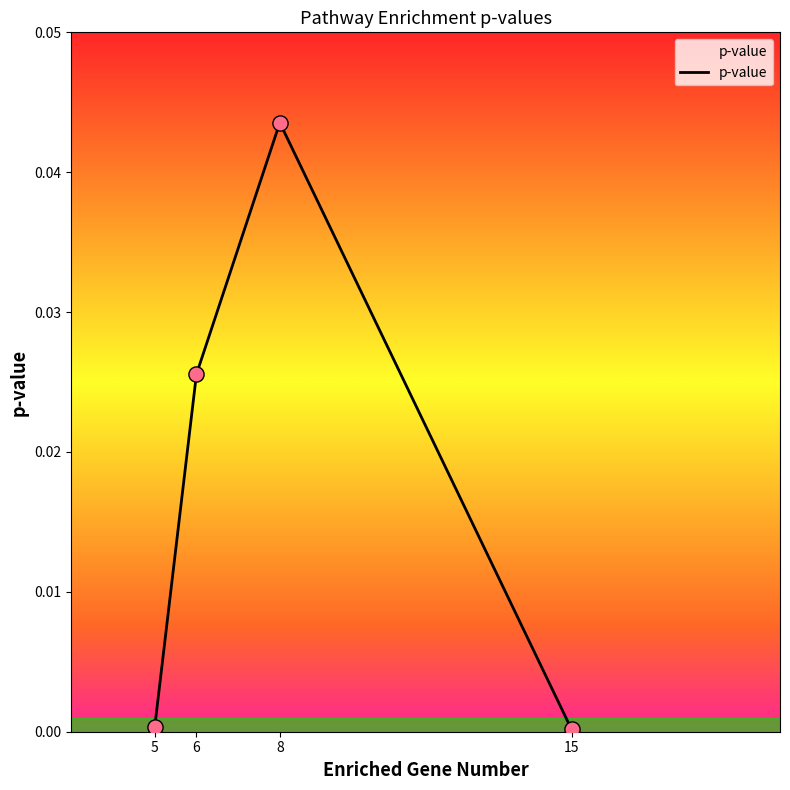

Which has a higher value, 15 or 8?

8